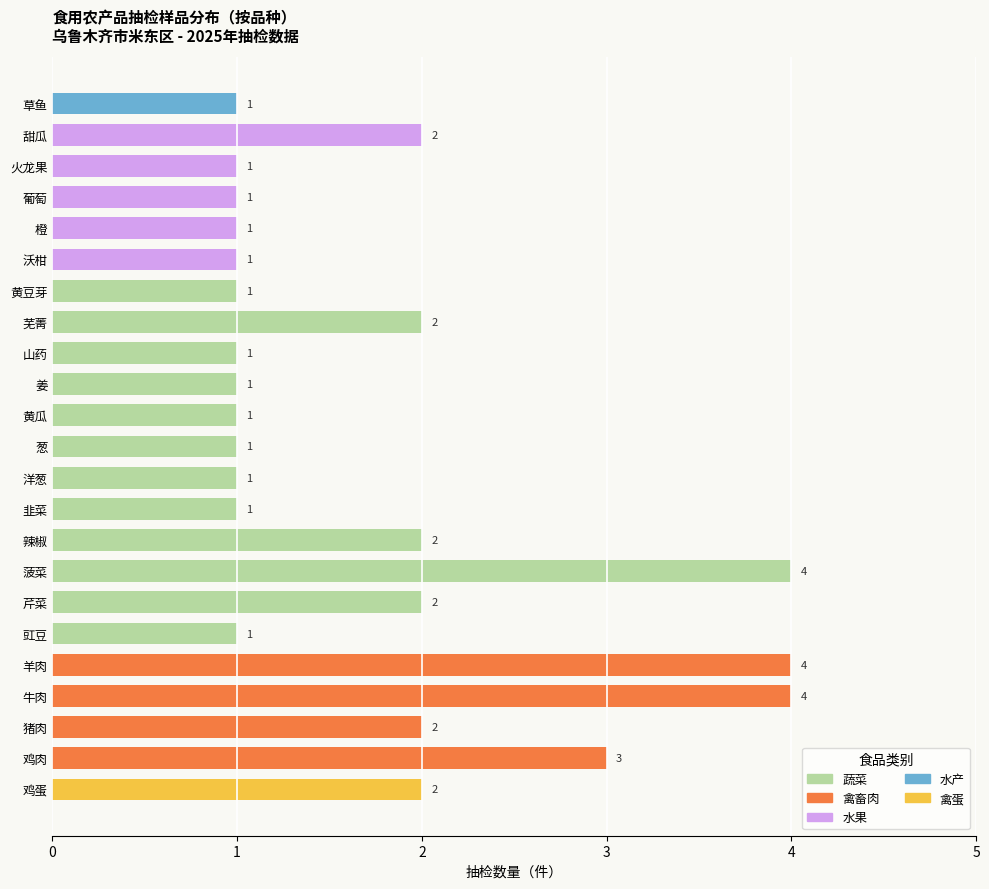

Are the bars horizontal?

Yes